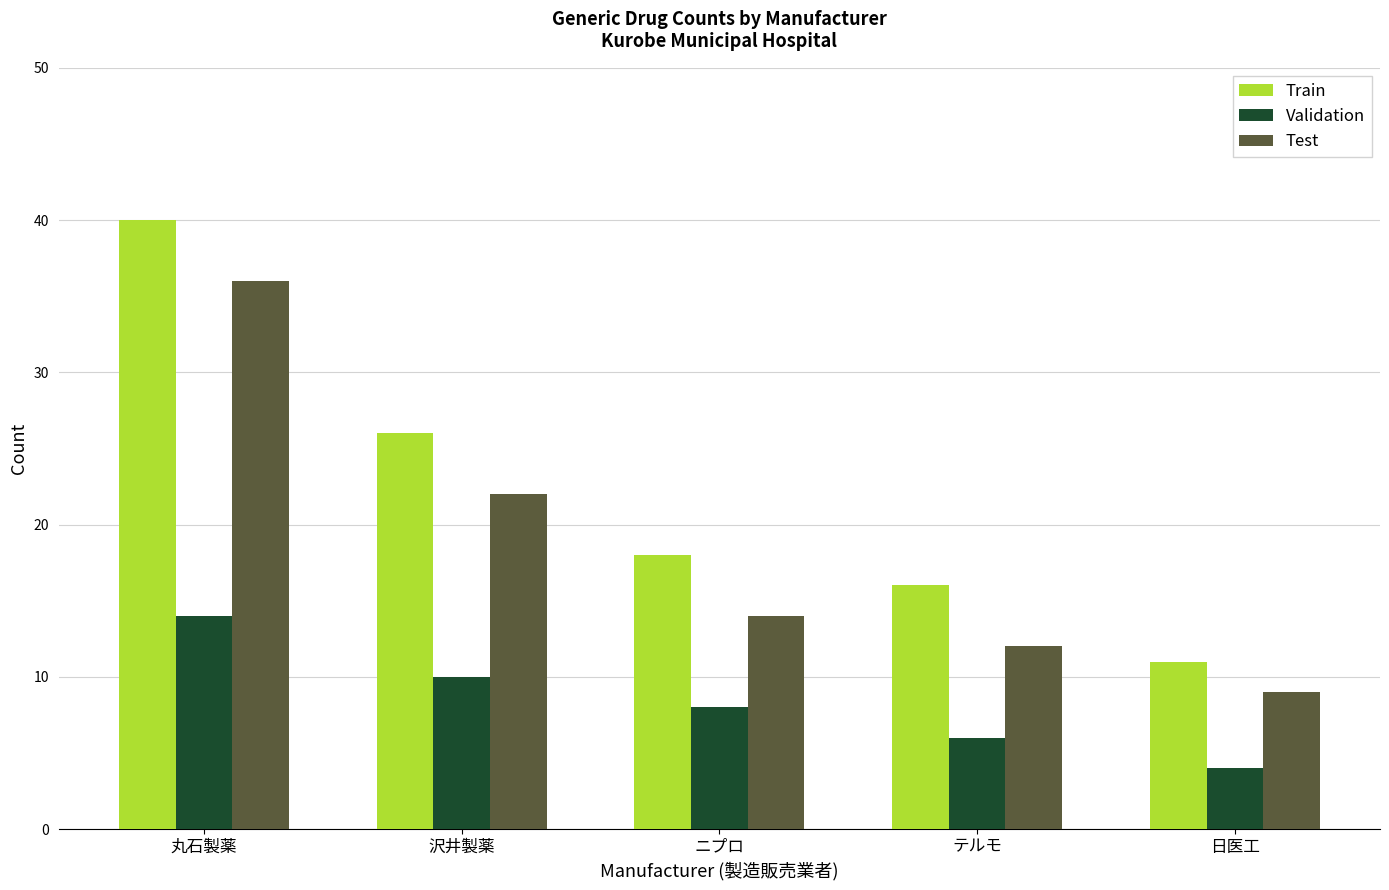

What is the difference between the second highest and second lowest values in the Validation series?

4